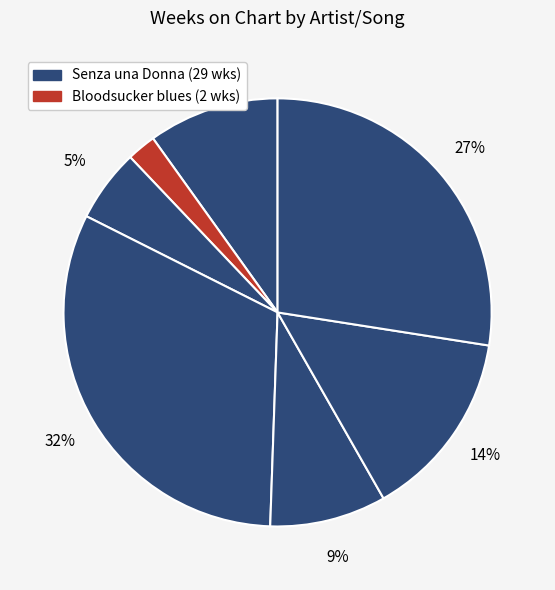

Count the number of slices in the pie.

7